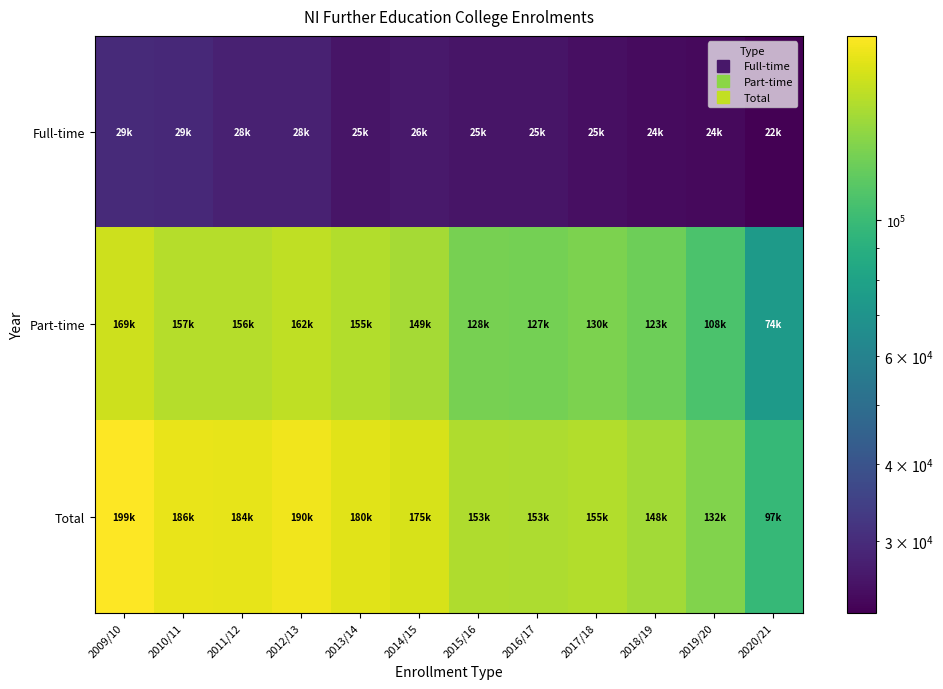

What is the total value across all series at 2017/18?

311000